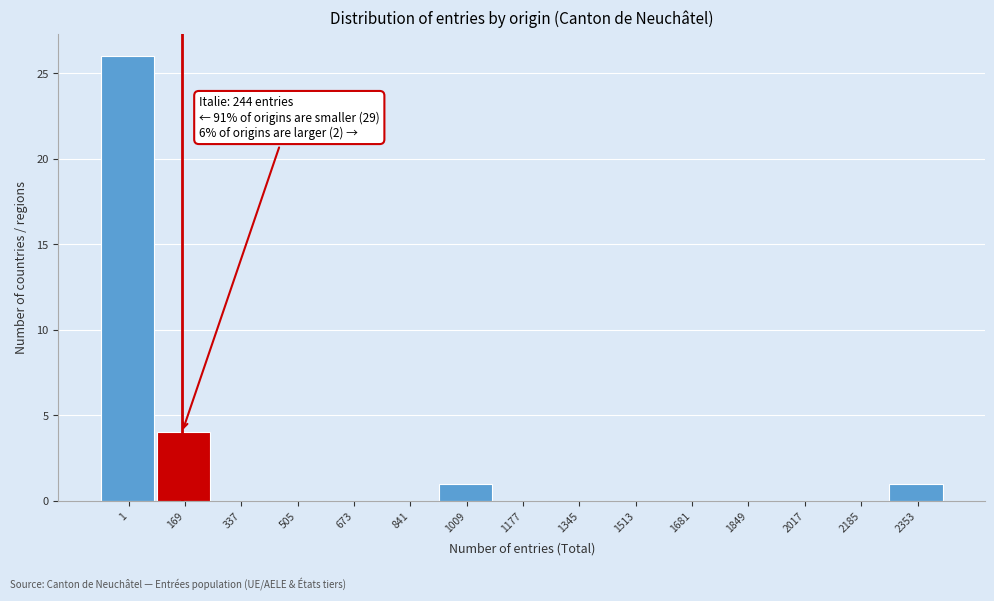

Reading left to right, extract all data points from this chart.

1=26	169=4	337=0	505=0	673=0	841=0	1009=1	1177=0	1345=0	1513=0	1681=0	1849=0	2017=0	2185=0	2353=1